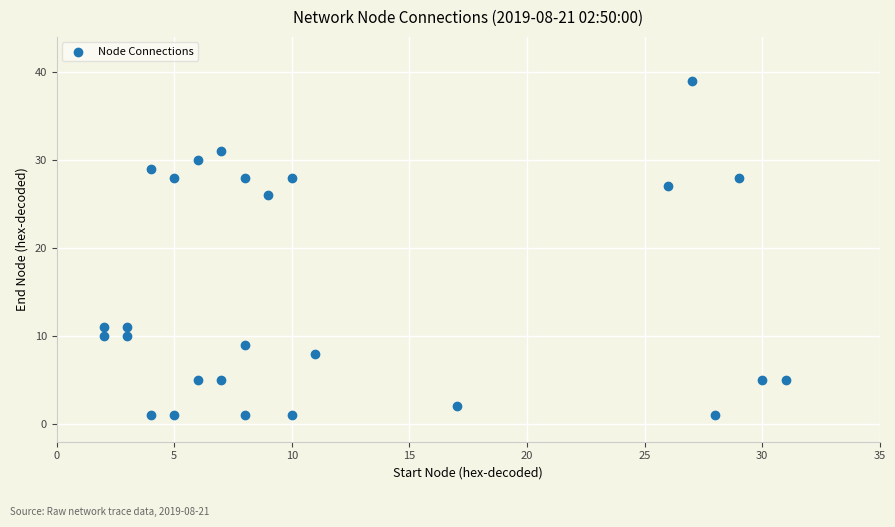

What is the range of Y values (max minus min)?

38